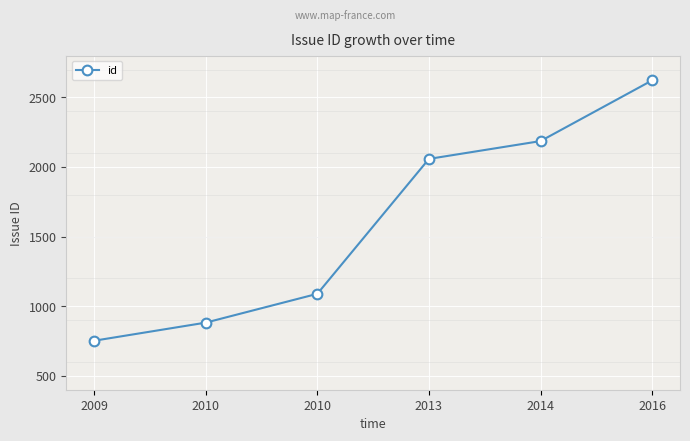

Is this an area chart (filled region under the line)?

No